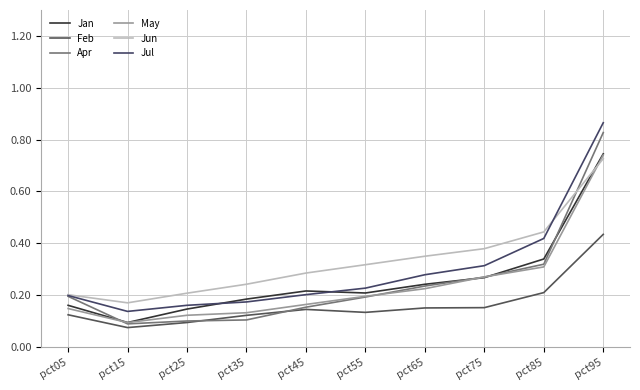

Where is Jul nearest to the value 0?

pct15